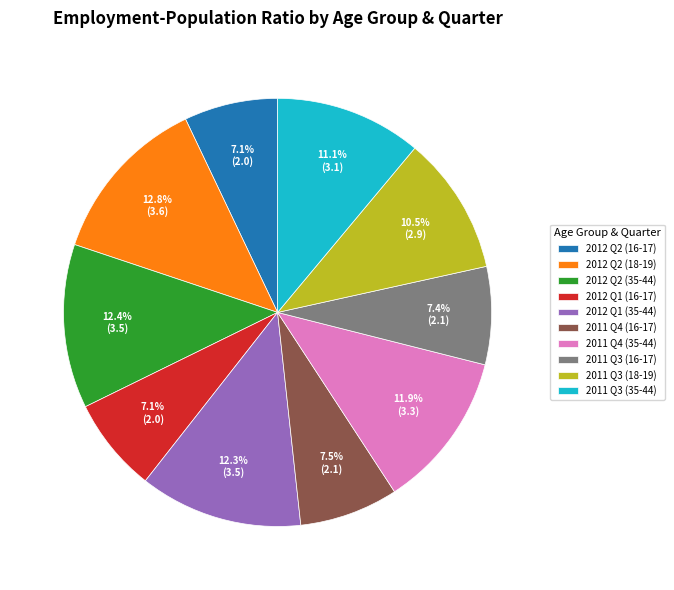

Is there a majority slice in this chart?

No